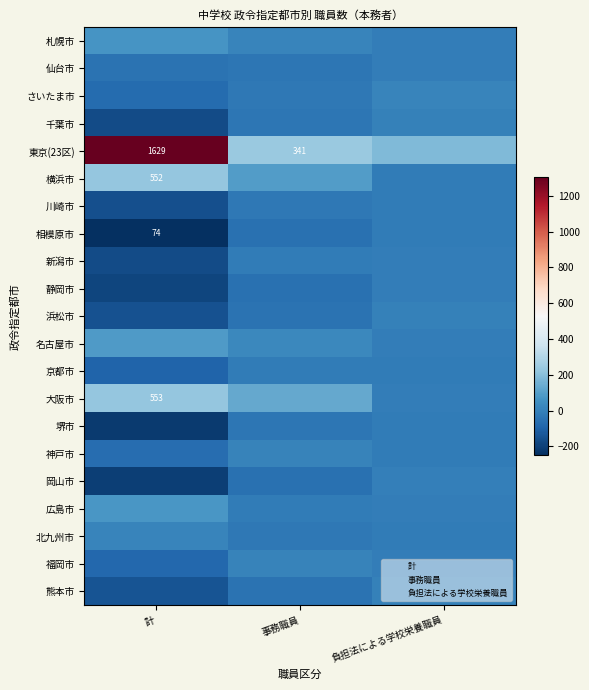

What is the difference between the highest and lowest values at 事務職員?

292.0